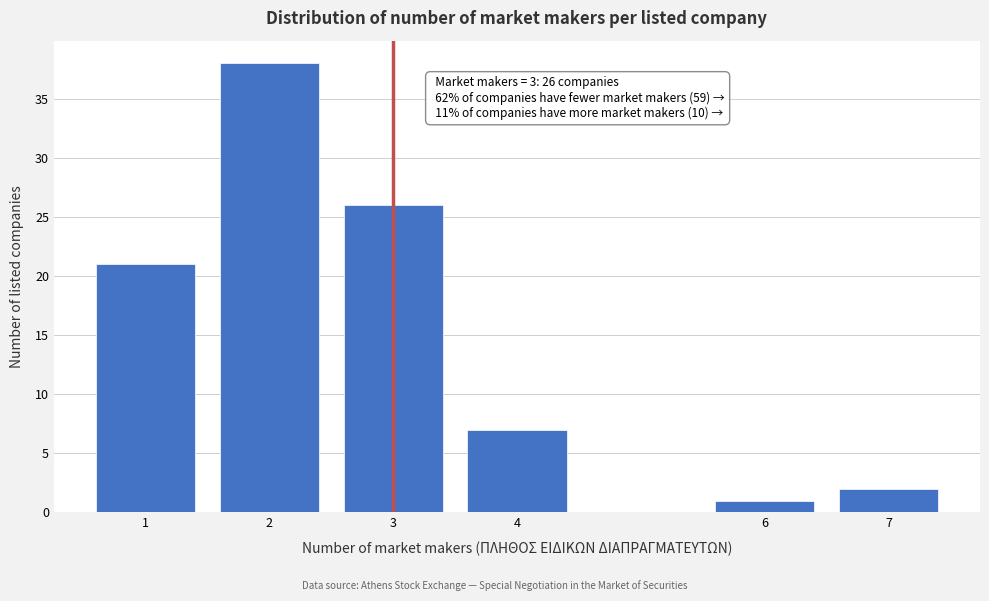

Reading left to right, transcribe all the data shown in this chart.

1=21	2=38	3=26	4=7	6=1	7=2